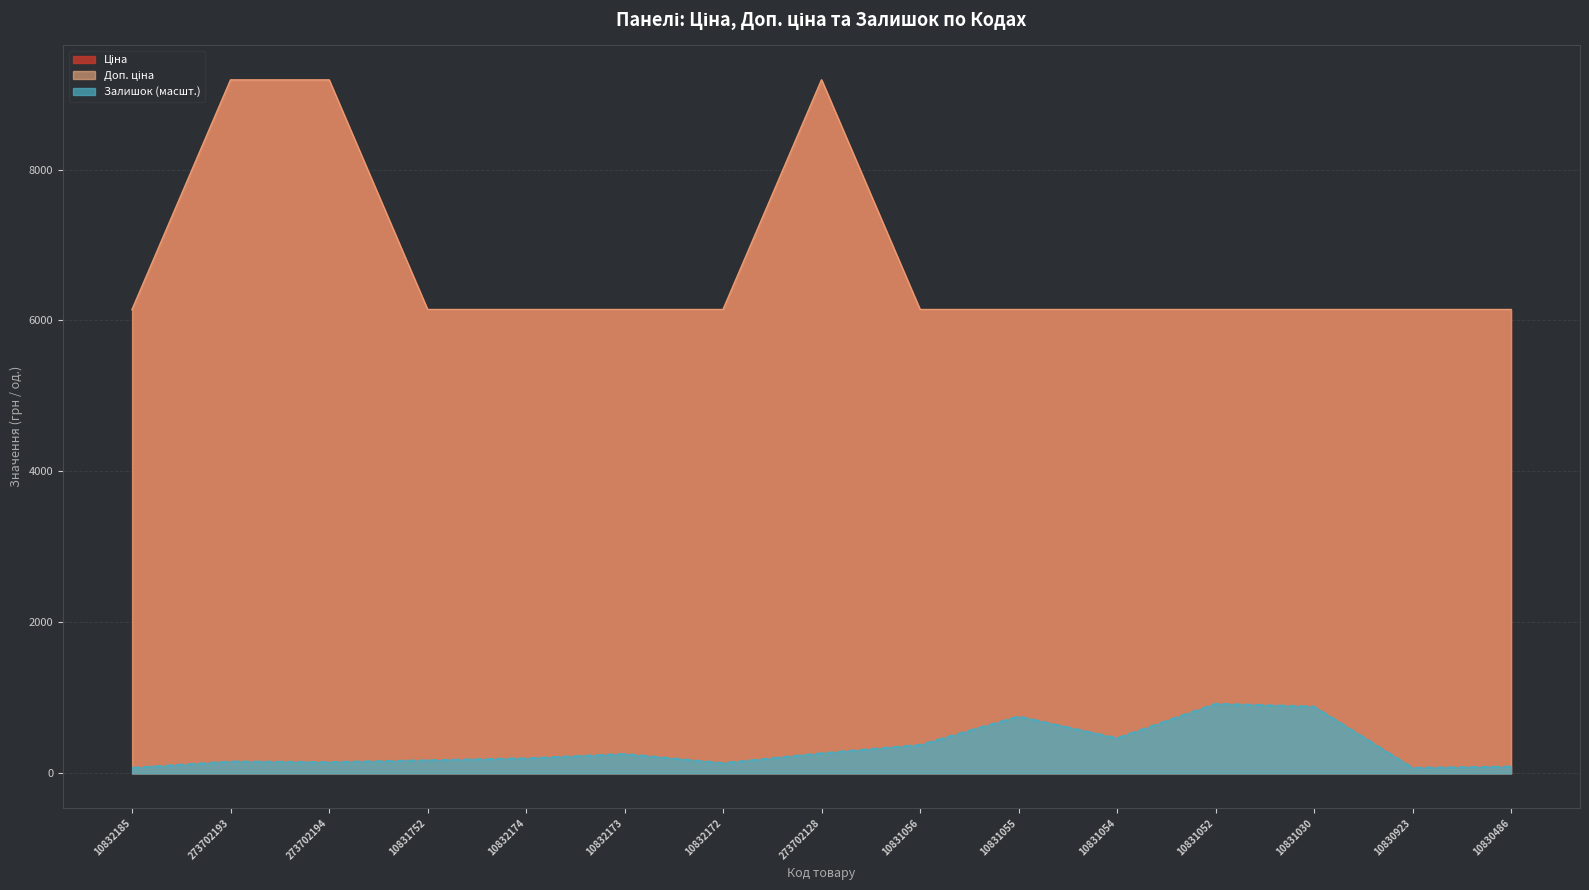

What are all the series names shown in the legend?

Ціна, Доп. ціна, Залишок